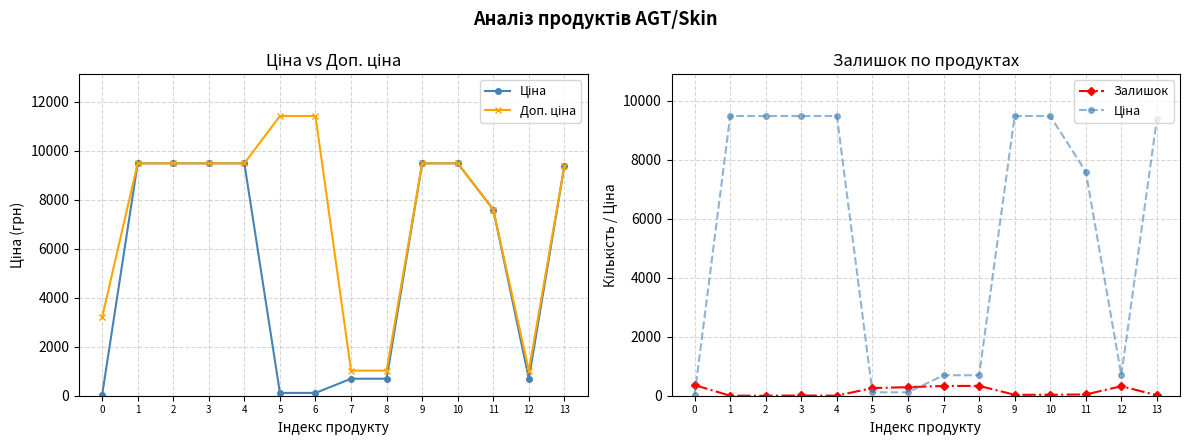

At which category does Доп. ціна reach its first local valley?

12